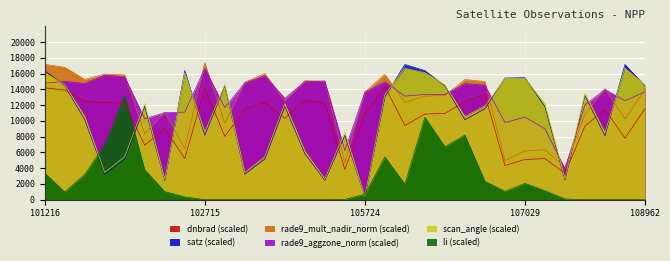

Is it true that satz equals 9792.2 at 102473?

False